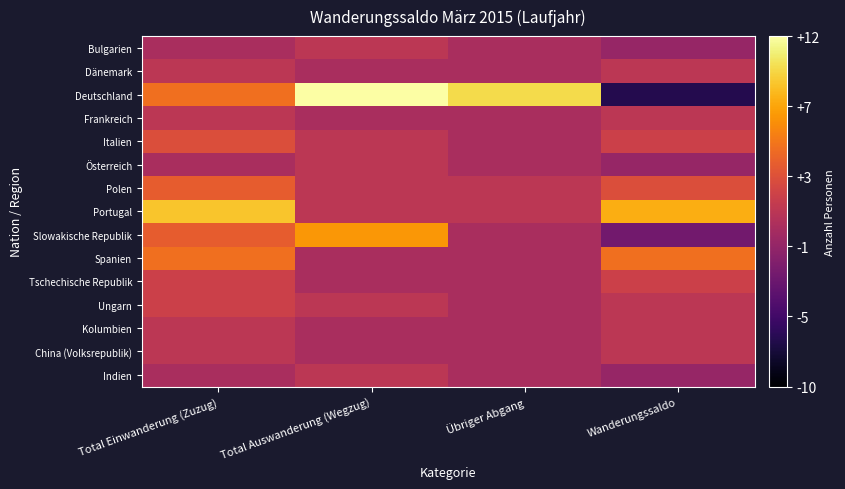

Reading left to right, transcribe all the data shown in this chart.

Bulgarien: Total Einwanderung (Zuzug)=0	Total Auswanderung (Wegzug)=1	Übriger Abgang=0	Wanderungssaldo=-1
Dänemark: Total Einwanderung (Zuzug)=1	Total Auswanderung (Wegzug)=0	Übriger Abgang=0	Wanderungssaldo=1
Deutschland: Total Einwanderung (Zuzug)=5	Total Auswanderung (Wegzug)=12	Übriger Abgang=10	Wanderungssaldo=-7
Frankreich: Total Einwanderung (Zuzug)=1	Total Auswanderung (Wegzug)=0	Übriger Abgang=0	Wanderungssaldo=1
Italien: Total Einwanderung (Zuzug)=3	Total Auswanderung (Wegzug)=1	Übriger Abgang=0	Wanderungssaldo=2
Österreich: Total Einwanderung (Zuzug)=0	Total Auswanderung (Wegzug)=1	Übriger Abgang=0	Wanderungssaldo=-1
Polen: Total Einwanderung (Zuzug)=4	Total Auswanderung (Wegzug)=1	Übriger Abgang=1	Wanderungssaldo=3
Portugal: Total Einwanderung (Zuzug)=9	Total Auswanderung (Wegzug)=1	Übriger Abgang=1	Wanderungssaldo=8
Slowakische Republik: Total Einwanderung (Zuzug)=4	Total Auswanderung (Wegzug)=7	Übriger Abgang=0	Wanderungssaldo=-3
Spanien: Total Einwanderung (Zuzug)=5	Total Auswanderung (Wegzug)=0	Übriger Abgang=0	Wanderungssaldo=5
Tschechische Republik: Total Einwanderung (Zuzug)=2	Total Auswanderung (Wegzug)=0	Übriger Abgang=0	Wanderungssaldo=2
Ungarn: Total Einwanderung (Zuzug)=2	Total Auswanderung (Wegzug)=1	Übriger Abgang=0	Wanderungssaldo=1
Kolumbien: Total Einwanderung (Zuzug)=1	Total Auswanderung (Wegzug)=0	Übriger Abgang=0	Wanderungssaldo=1
China (Volksrepublik): Total Einwanderung (Zuzug)=1	Total Auswanderung (Wegzug)=0	Übriger Abgang=0	Wanderungssaldo=1
Indien: Total Einwanderung (Zuzug)=0	Total Auswanderung (Wegzug)=1	Übriger Abgang=0	Wanderungssaldo=-1